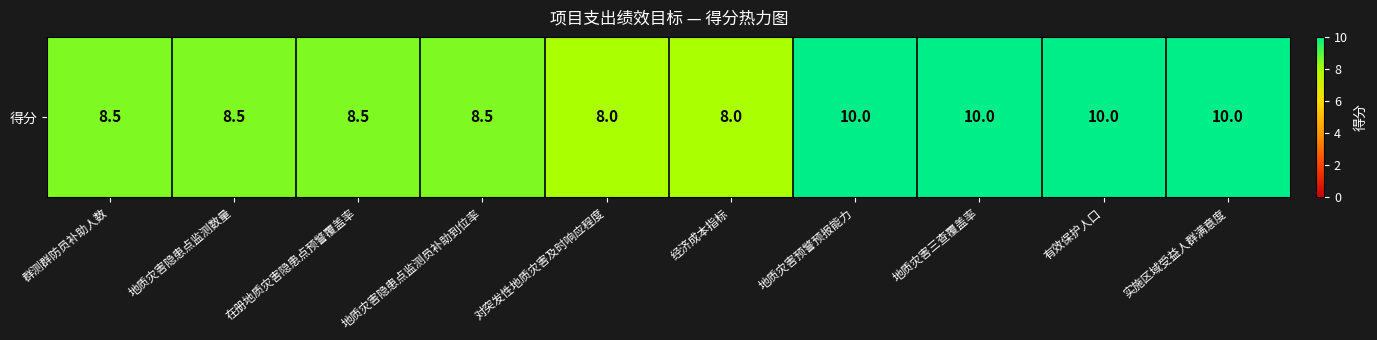

What is the difference between the maximum and second lowest values?

2.0